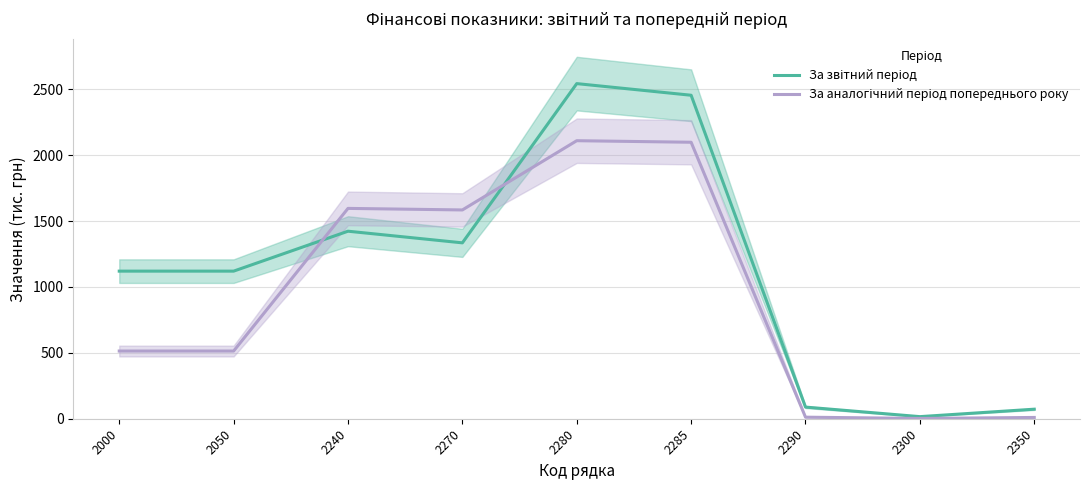

Between 2285 and 2270, which is larger?

2285